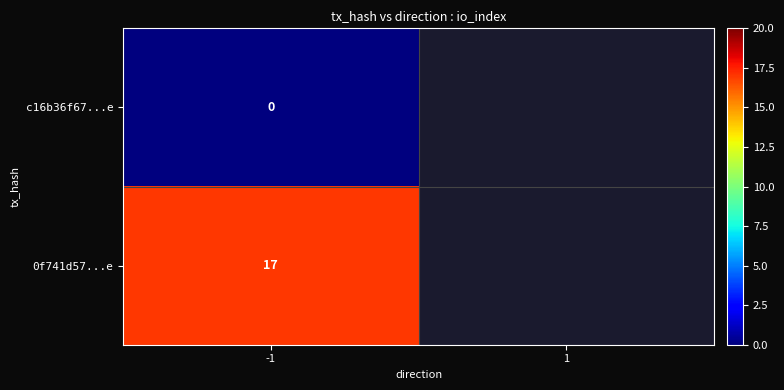

What is the total value across all series at -1?

17